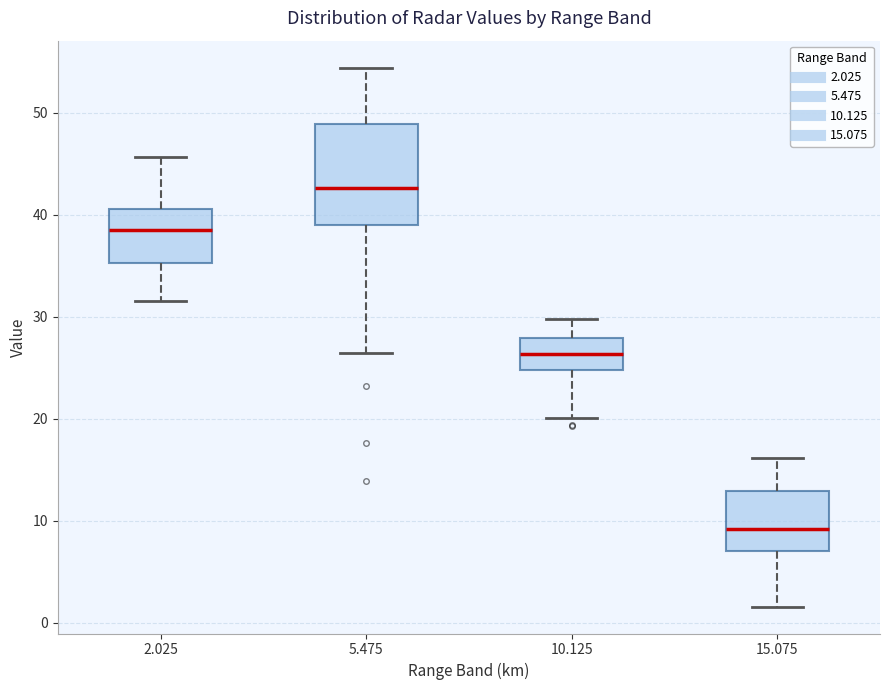

Where does the median line of the box at x = 2.025 sit on the y-axis? The values are not printed on the chart, so give them approximately, as read against the axis.

38